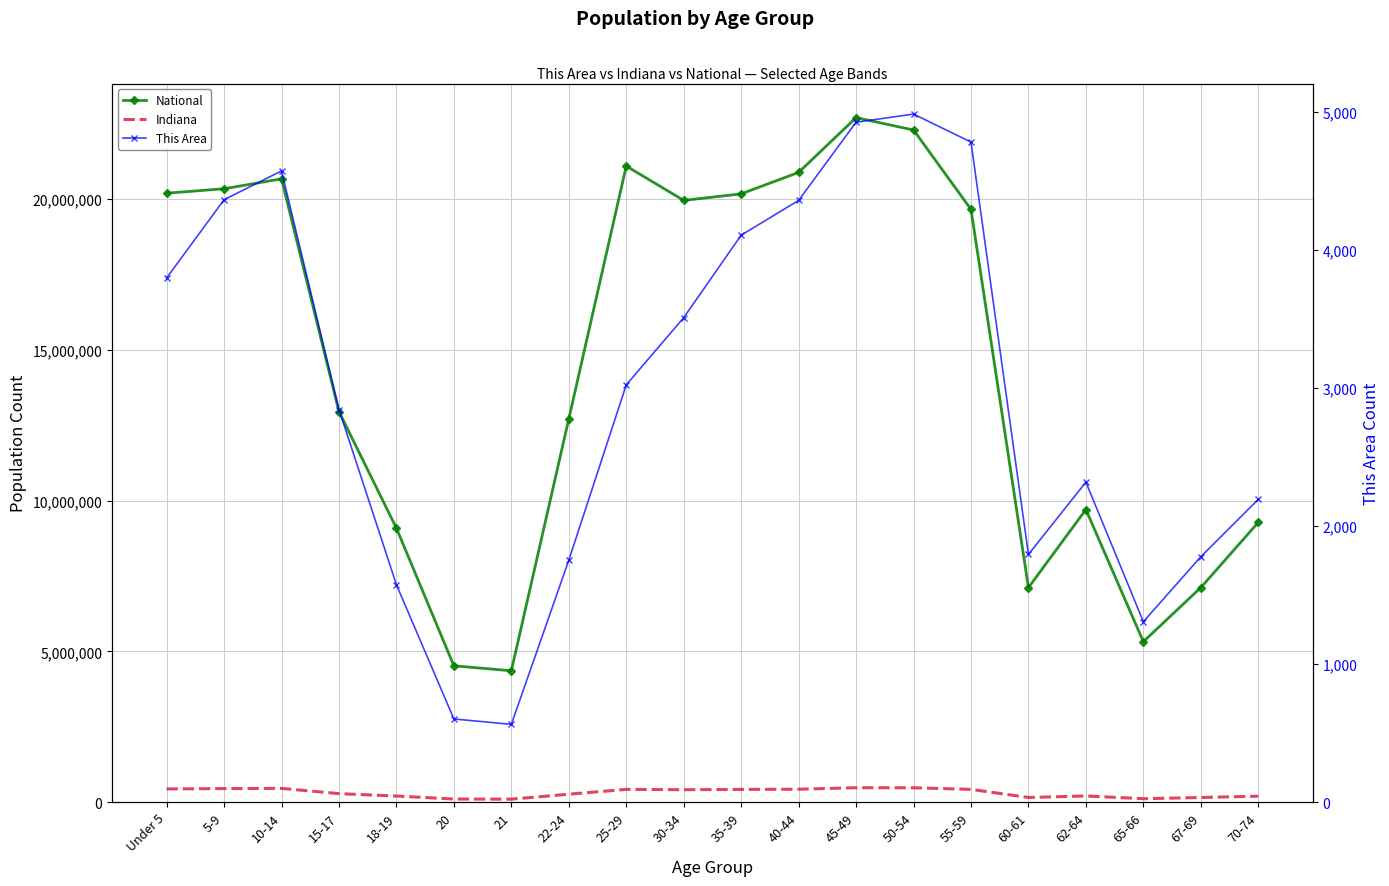

Rank the series by their maximum value, from lowest to highest.

This Area, Indiana, National